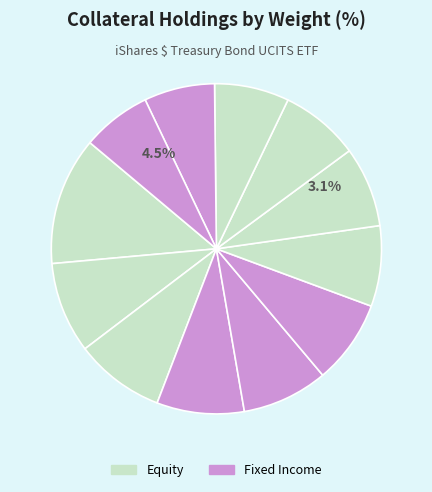

Does US TREASURY N/B 01/26 represent more than half of the total?

No